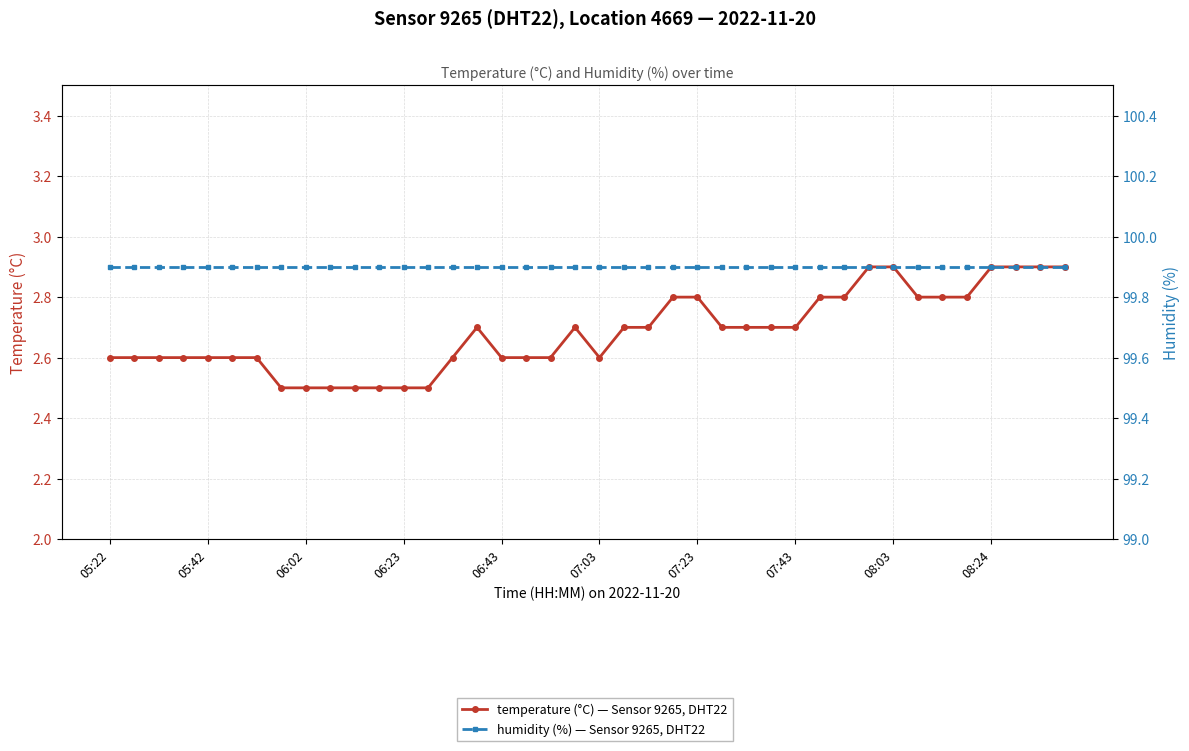

What is the value of the humidity (%) — Sensor 9265, DHT22 point at the 36th from the left?

99.9